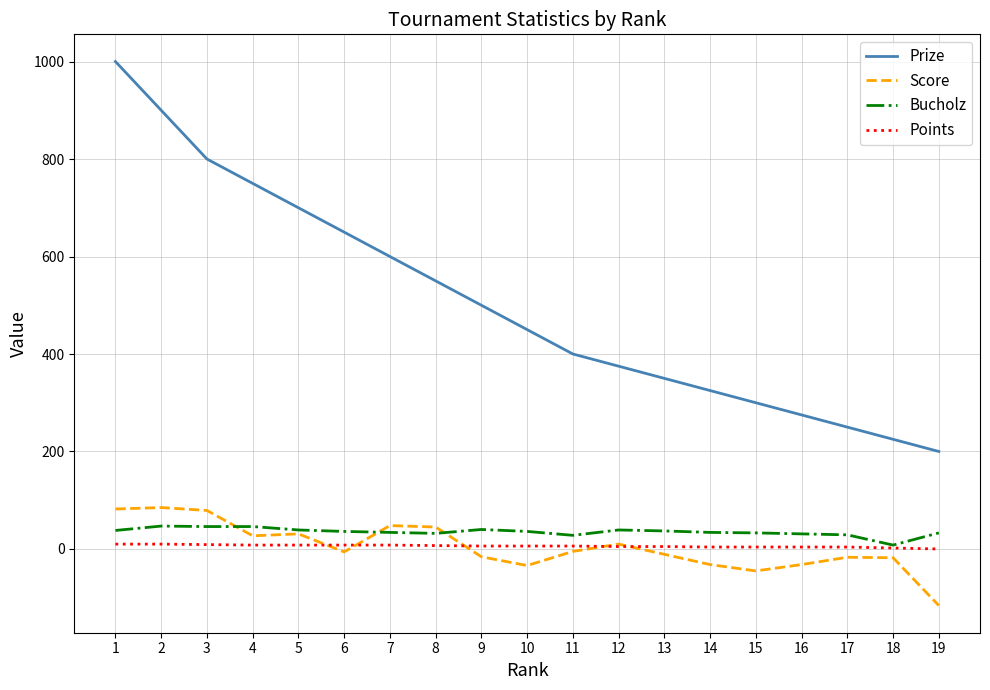

Which series has the widest spread of values?

Prize